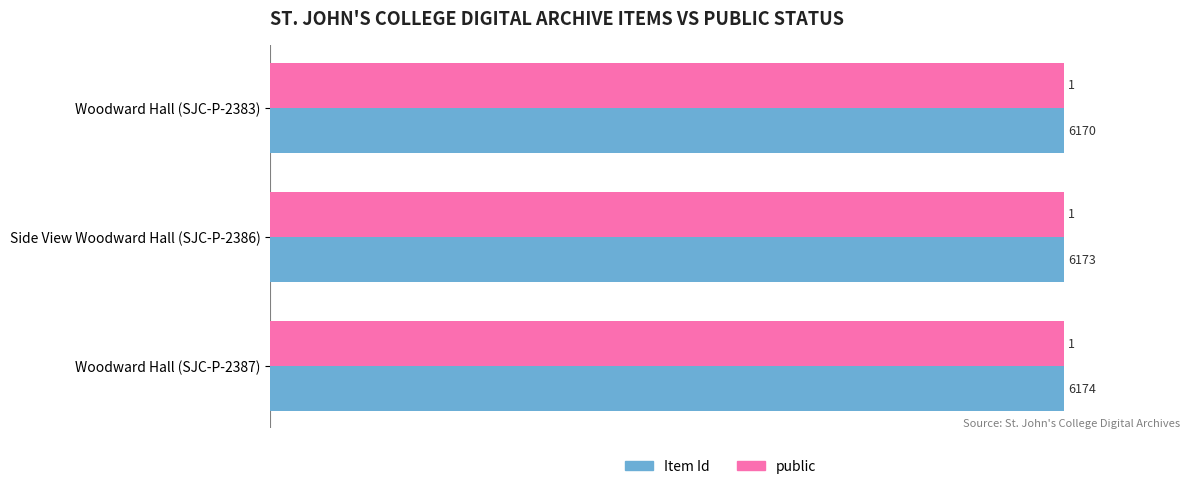

Rank the series by their average value, from highest to lowest.

public, Item Id